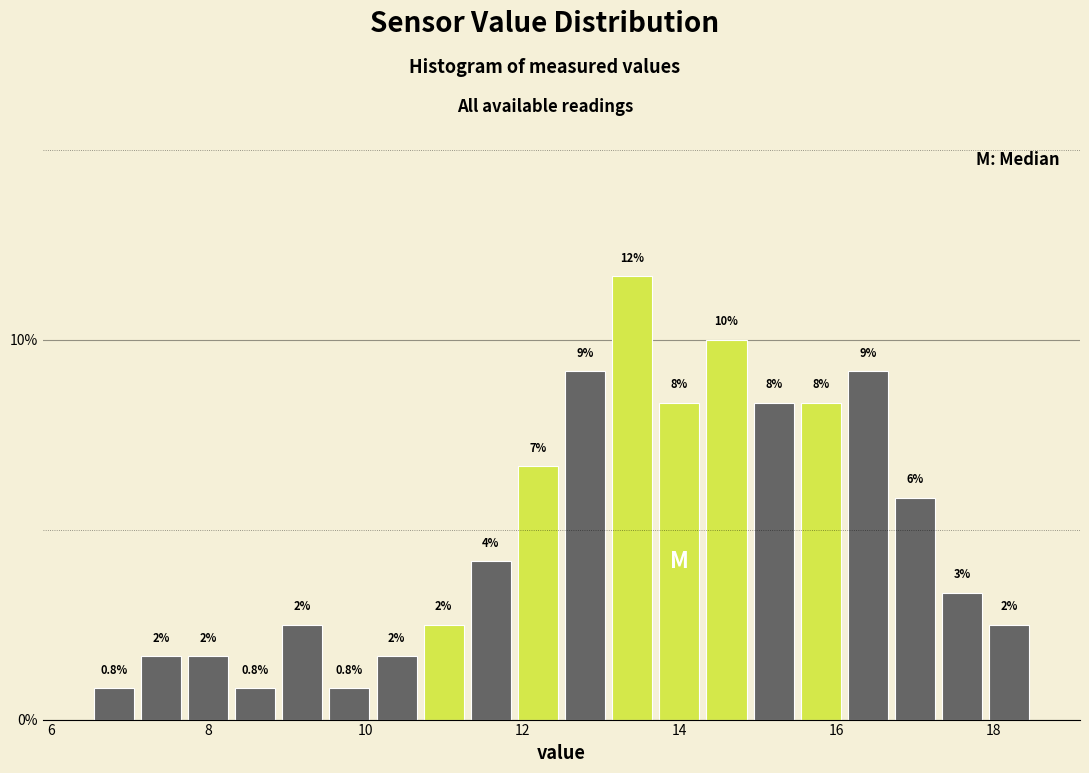

Read against the x-axis, roughly where is the centre of the tallest bar?

13.4